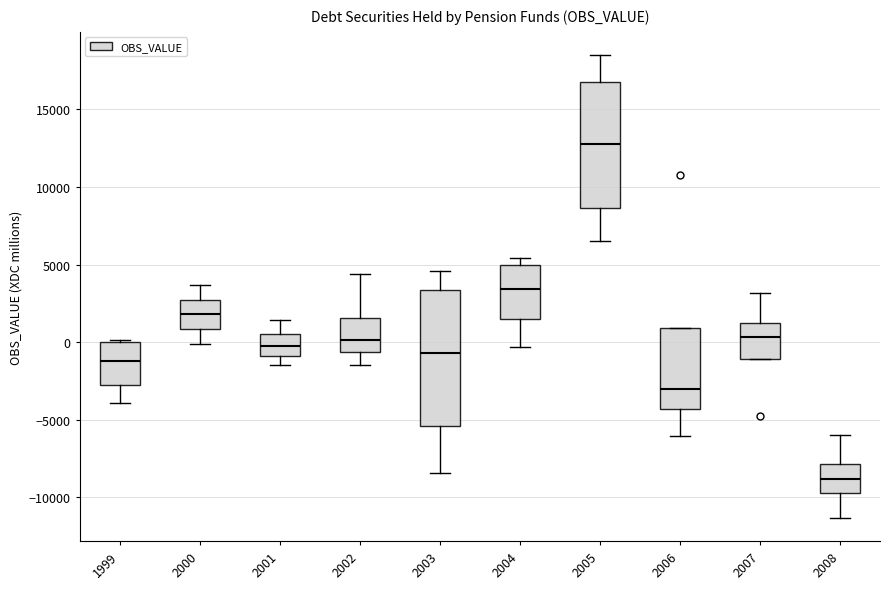

Where does the median line of the box at x = 2005 sit on the y-axis? The values are not printed on the chart, so give them approximately, as read against the axis.

13000